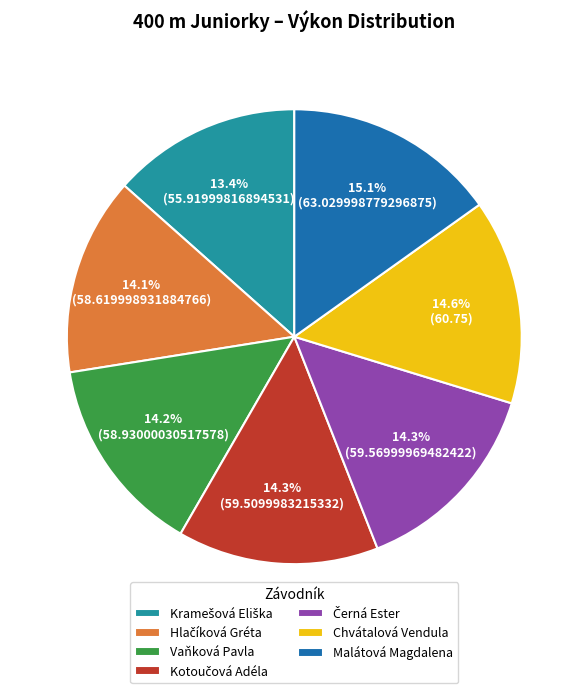

True or false: Malátová Magdalena accounts for 15% of the total.

True